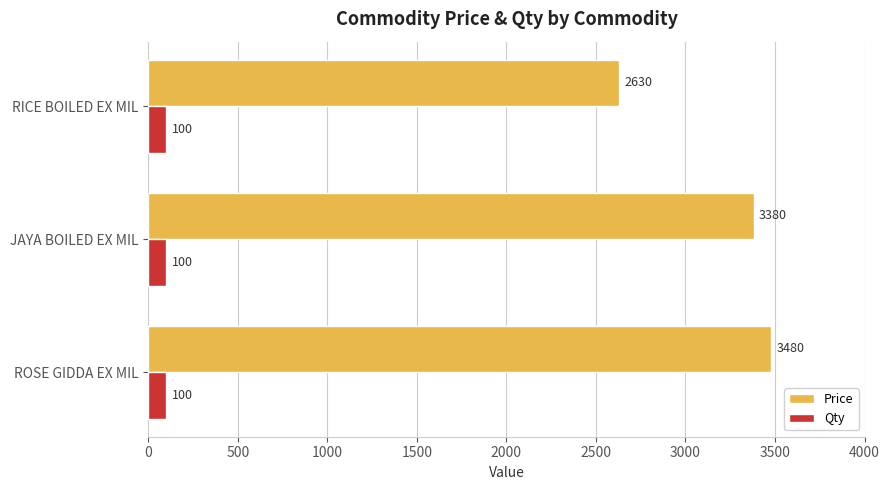

Rank the categories by Price value from highest to lowest.

ROSE GIDDA EX MIL, JAYA BOILED EX MIL, RICE BOILED EX MIL